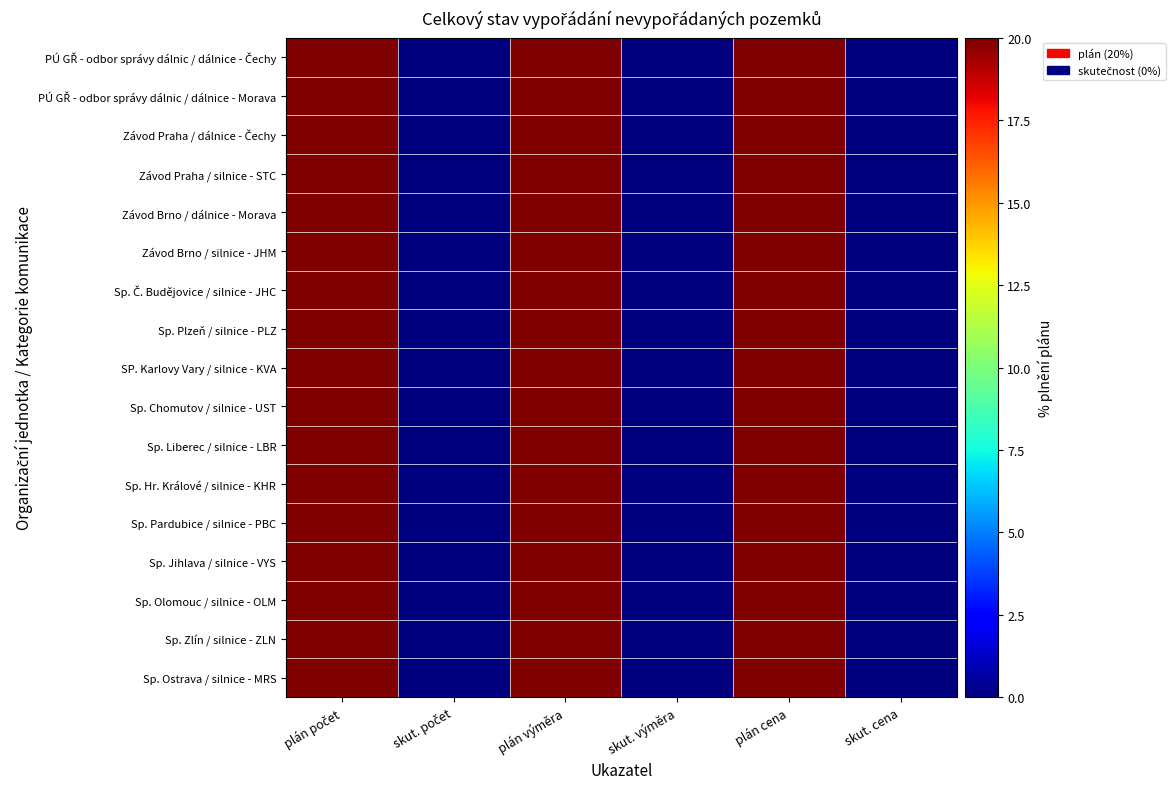

List the series in order of their peak value, lowest first.

PÚ GŘ - odbor správy dálnic / dálnice - Čechy, PÚ GŘ - odbor správy dálnic / dálnice - Morava, Závod Praha / dálnice - Čechy, Závod Praha / silnice - STC, Závod Brno / dálnice - Morava, Závod Brno / silnice - JHM, Sp. Č. Budějovice / silnice - JHC, Sp. Plzeň / silnice - PLZ, SP. Karlovy Vary / silnice - KVA, Sp. Chomutov / silnice - UST, Sp. Liberec / silnice - LBR, Sp. Hr. Králové / silnice - KHR, Sp. Pardubice / silnice - PBC, Sp. Jihlava / silnice - VYS, Sp. Olomouc / silnice - OLM, Sp. Zlín / silnice - ZLN, Sp. Ostrava / silnice - MRS